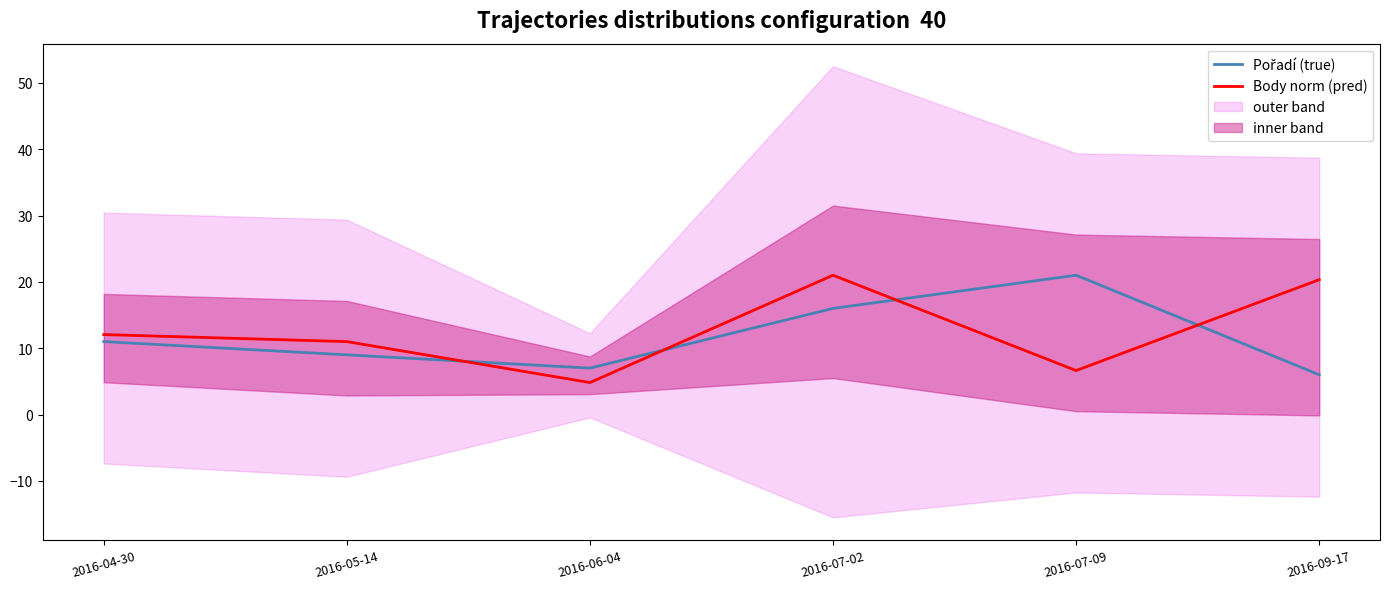

What is the average value of the Body norm (pred) series?

12.6